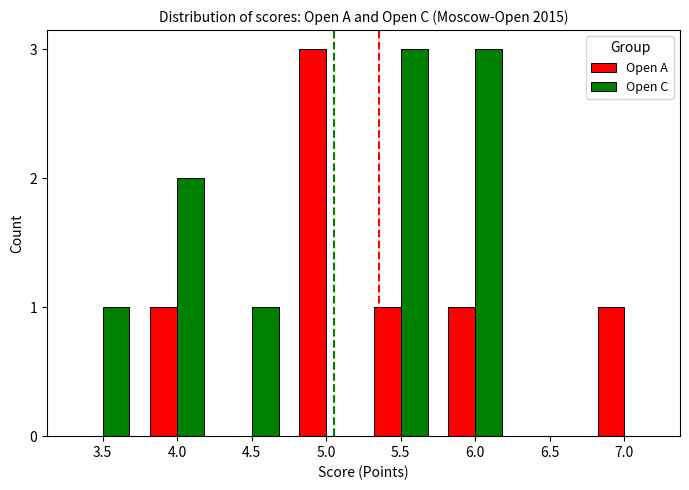

Reading left to right, extract all data points from this chart.

Open A: 3.5=0	4.0=1	4.5=0	5.0=3	5.5=1	6.0=1	6.5=0	7.0=1
Open C: 3.5=1	4.0=2	4.5=1	5.0=0	5.5=3	6.0=3	6.5=0	7.0=0